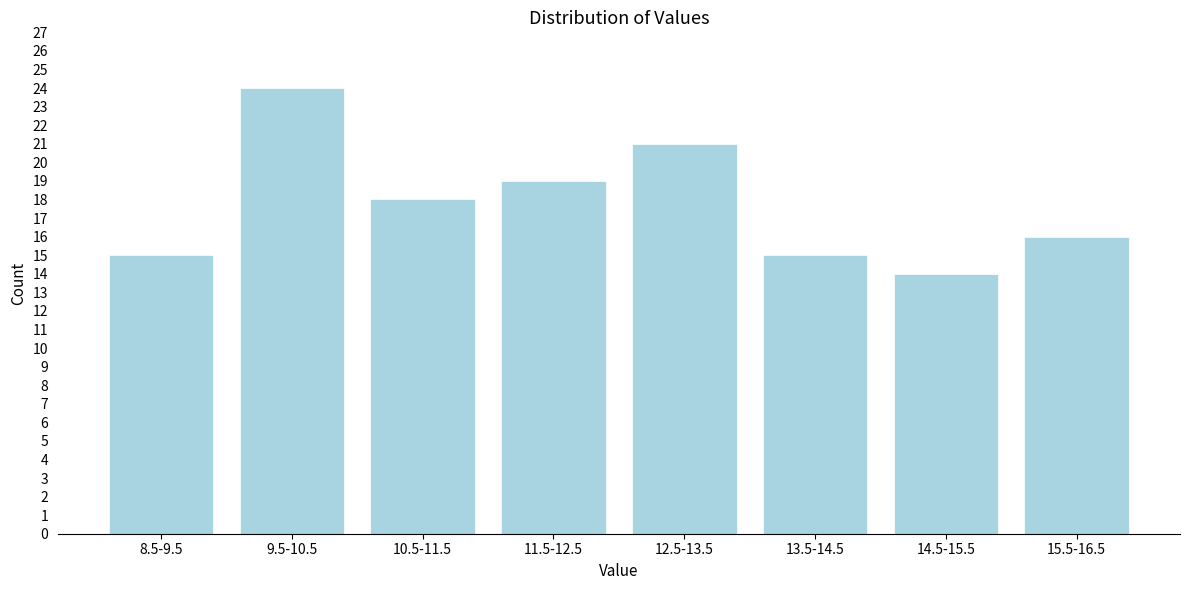

Reading right to left, extract all data points from this chart.

15.5-16.5=16	14.5-15.5=14	13.5-14.5=15	12.5-13.5=21	11.5-12.5=19	10.5-11.5=18	9.5-10.5=24	8.5-9.5=15